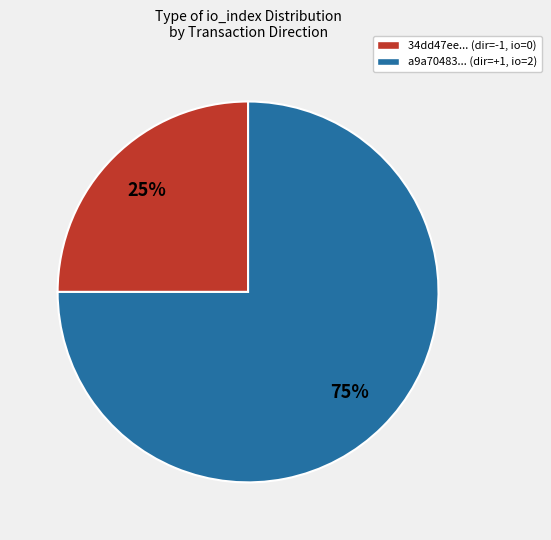

To the nearest percent, what is the difference between the a9a70483... (dir=+1, io=2) and 34dd47ee... (dir=-1, io=0) slice percentages?

50%